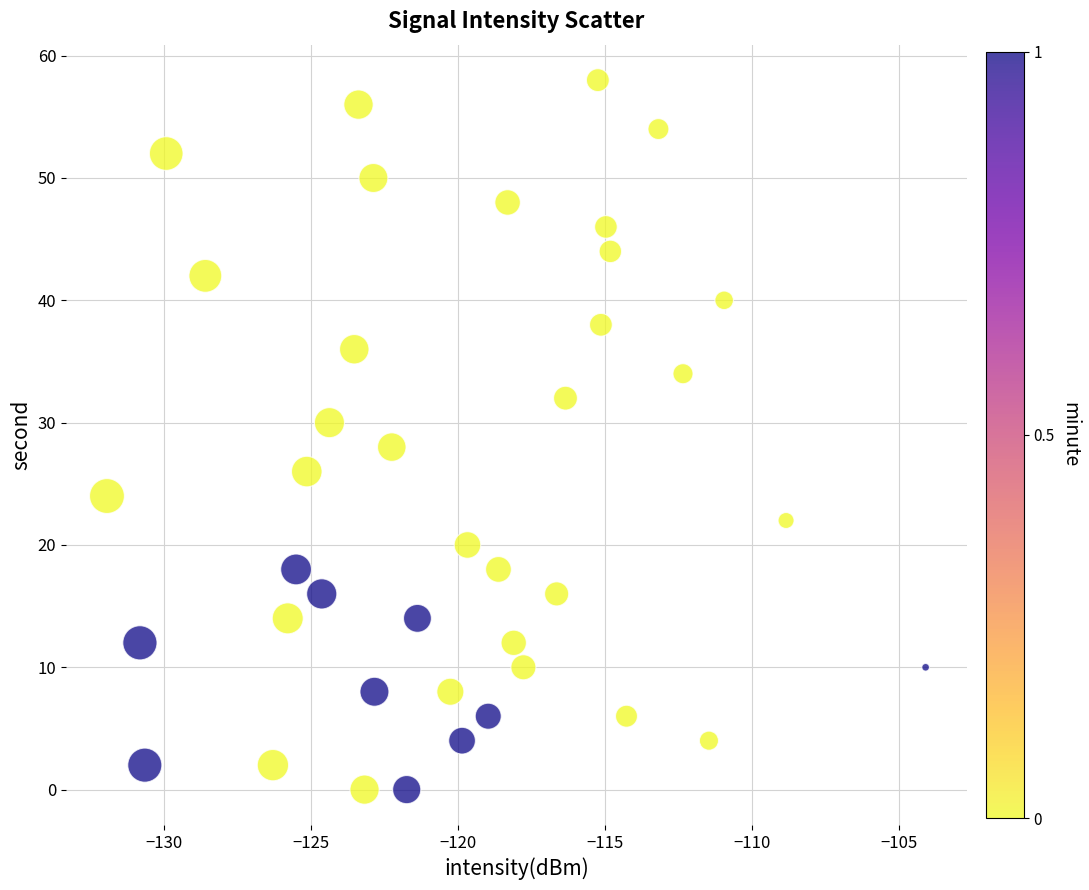

What is the range of Y values (max minus min)?

58